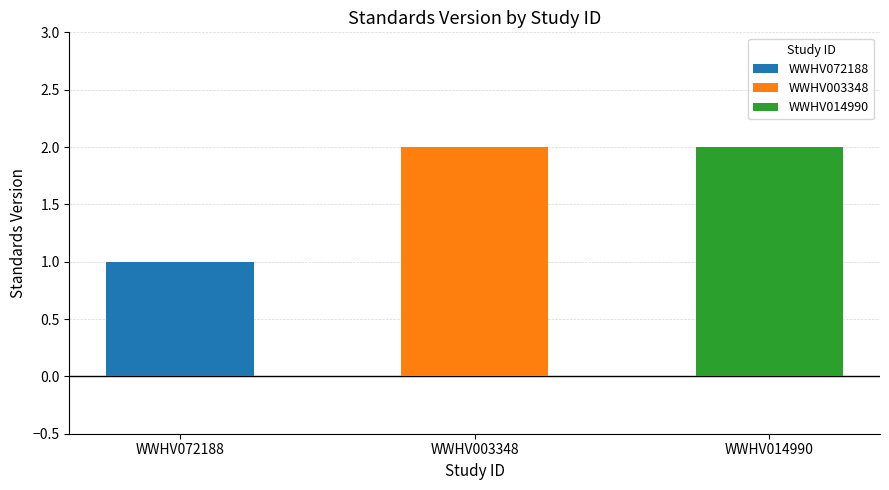

At which category does the chart reach its peak across all series?

WWHV003348